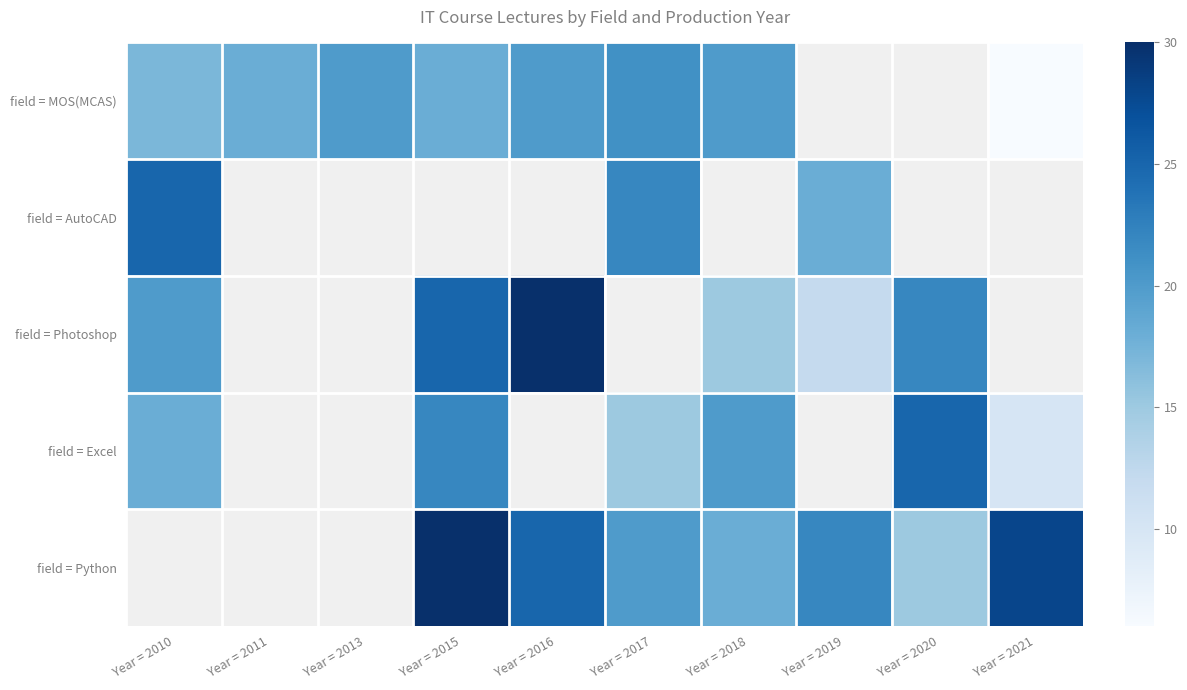

What is the greatest value displayed?

30.0